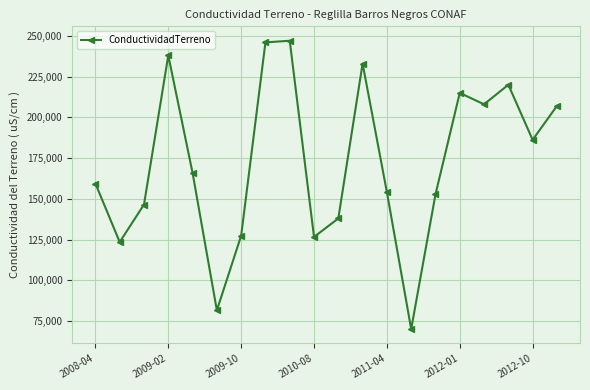

What is the sum of all values?

3446000